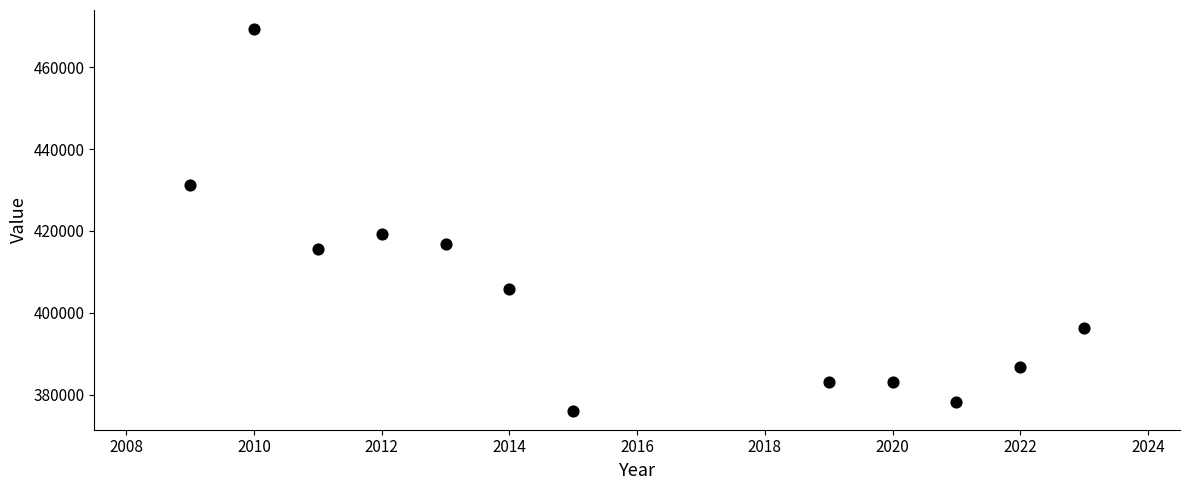

What is the range of X values (max minus min)?

14